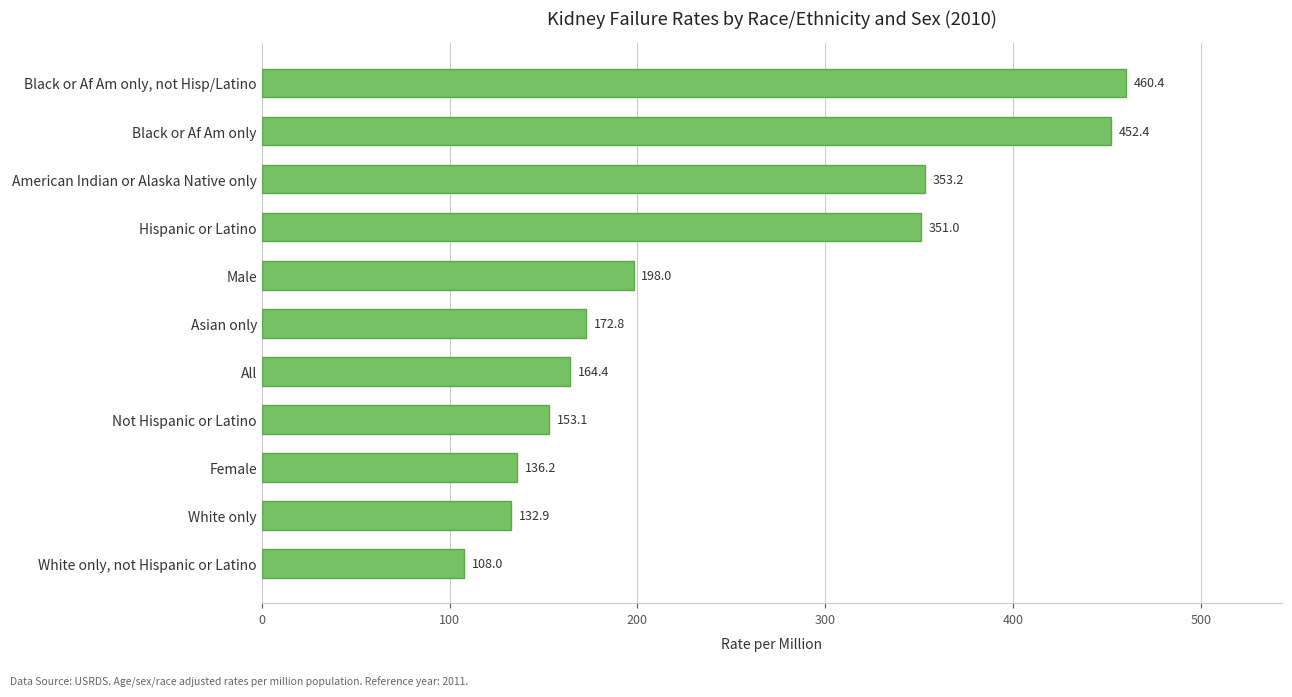

The chart shows a value of 153.1 at Not Hispanic or Latino. True or false?

True